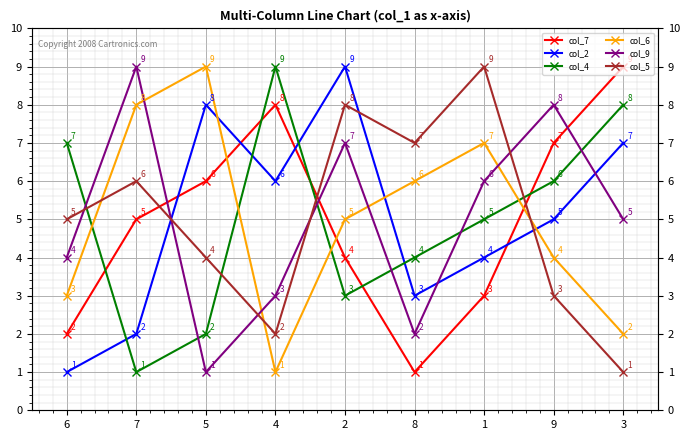

Reading left to right, what are all the values shown in this chart?

col_7: 2	5	6	8	4	1	3	7	9
col_2: 1	2	8	6	9	3	4	5	7
col_4: 7	1	2	9	3	4	5	6	8
col_6: 3	8	9	1	5	6	7	4	2
col_9: 4	9	1	3	7	2	6	8	5
col_5: 5	6	4	2	8	7	9	3	1